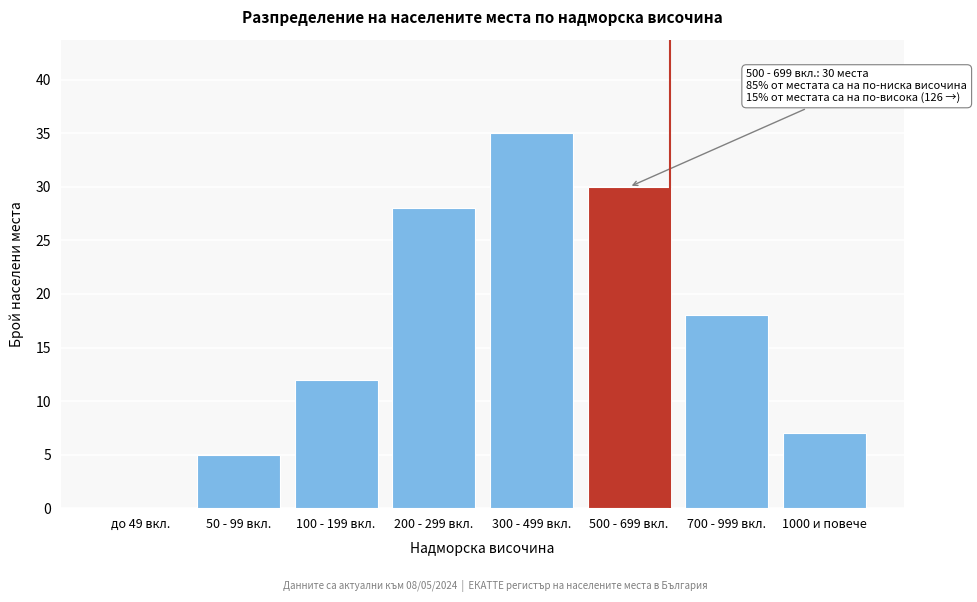

Reading left to right, what are all the values shown in this chart?

до 49 вкл.=0	50 - 99 вкл.=5	100 - 199 вкл.=12	200 - 299 вкл.=28	300 - 499 вкл.=35	500 - 699 вкл.=30	700 - 999 вкл.=18	1000 и повече=7